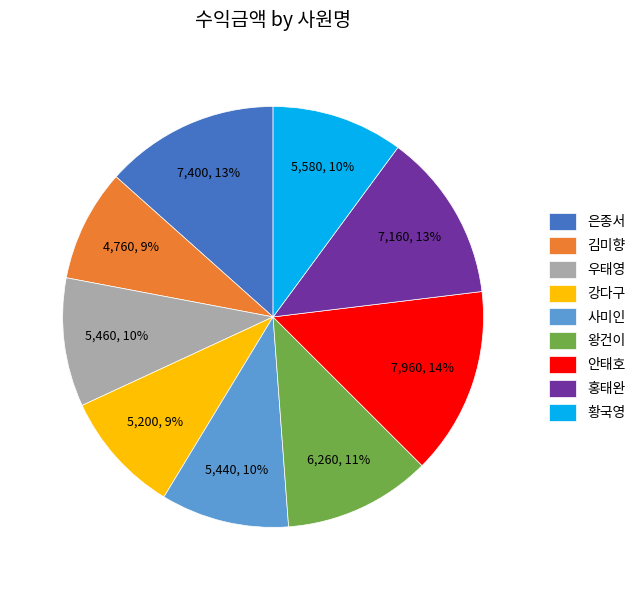

Between 황국영 and 은종서, which is larger?

은종서